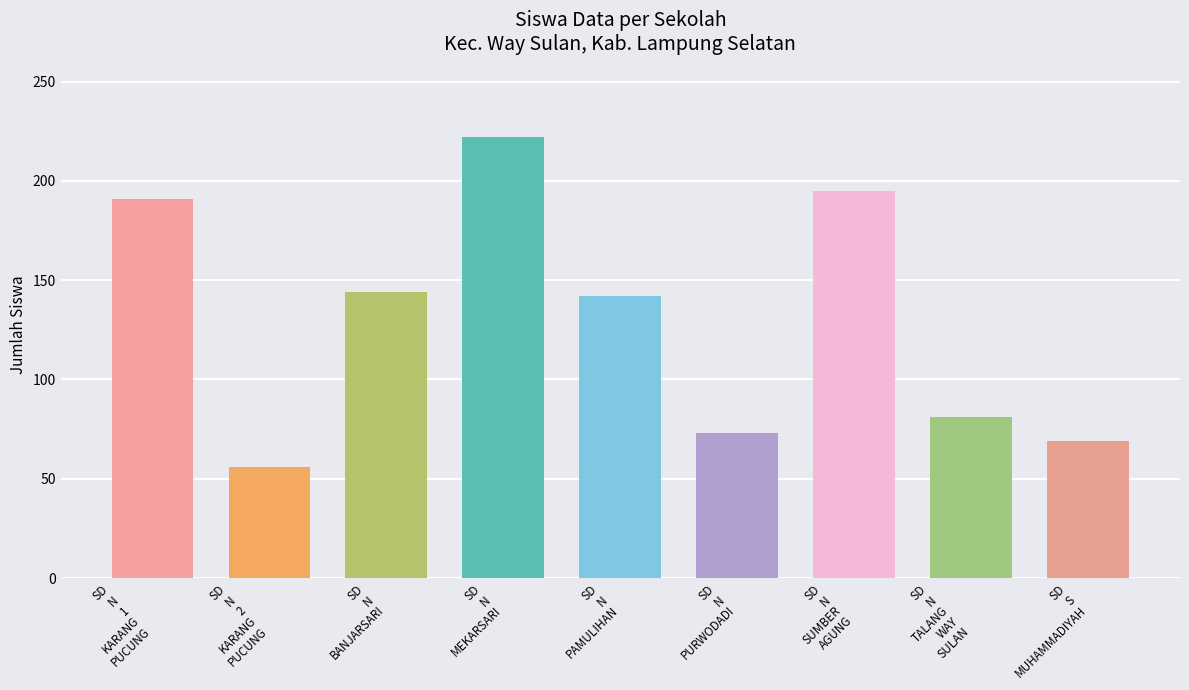

At which category is the sum across all series the highest?

SD N MEKARSARI